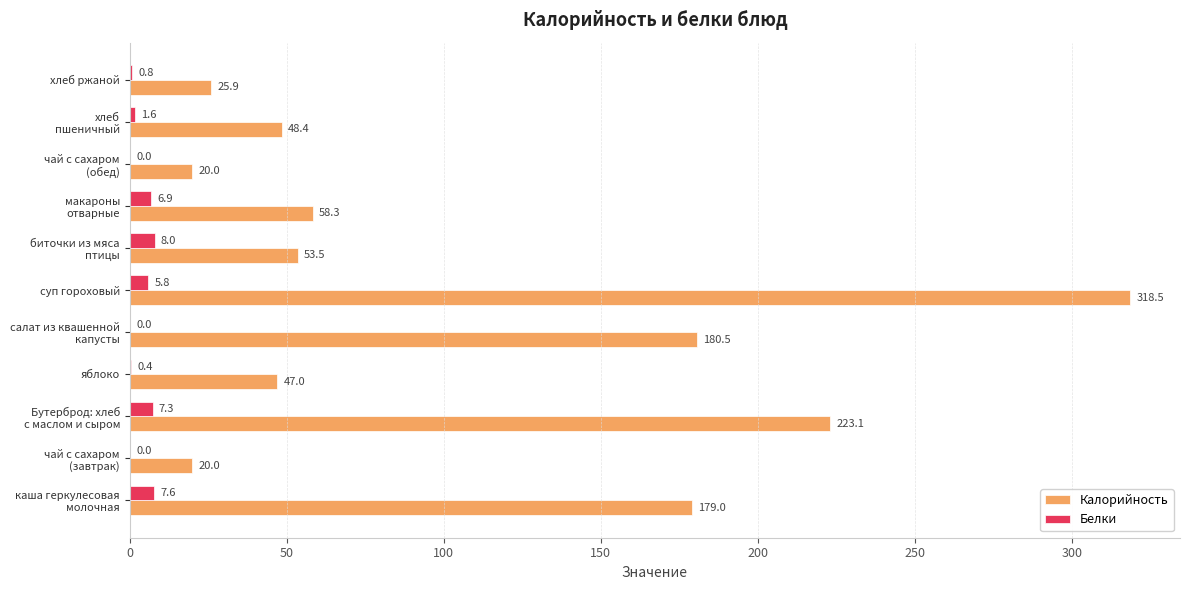

At which category is the sum across all series the highest?

суп гороховый